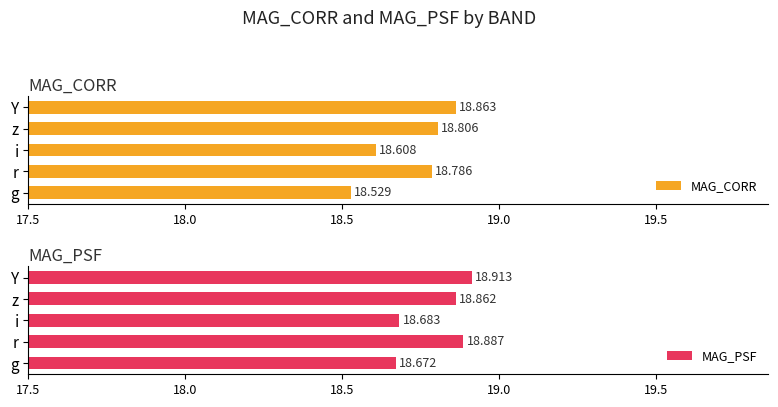

At which label is MAG_CORR closest to 18?

g